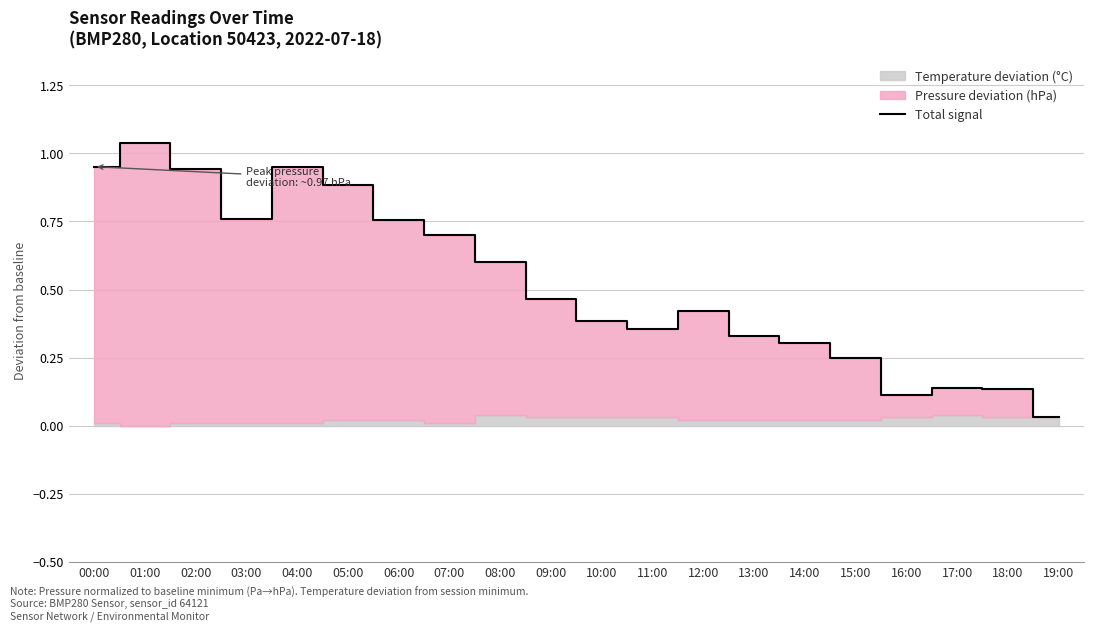

What is the label of the 19th point from the left?

18:00